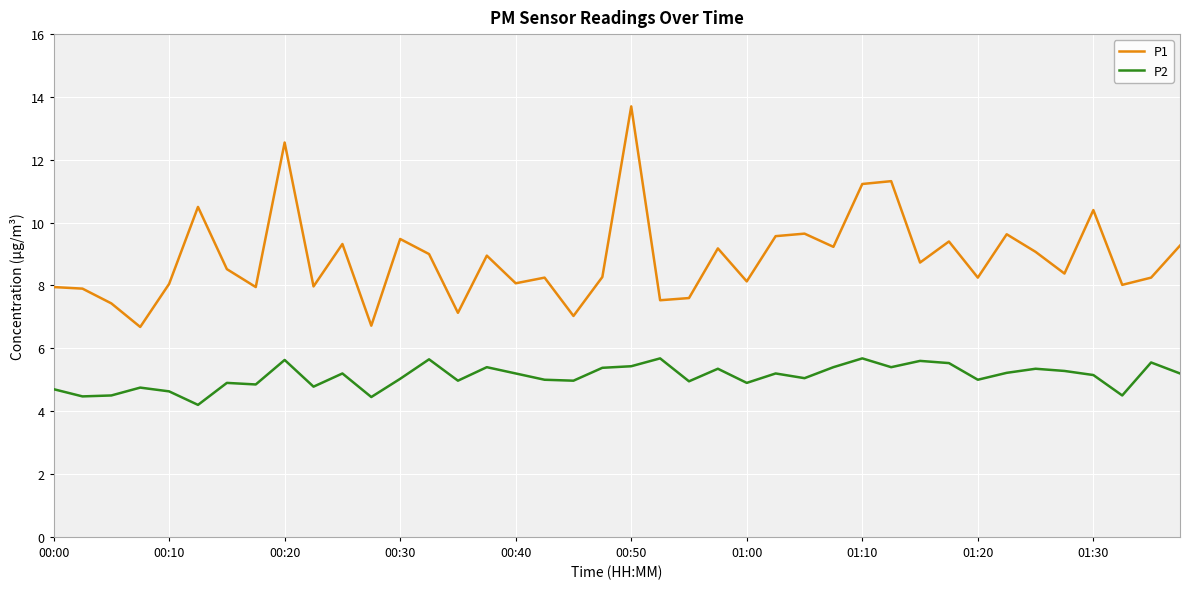

True or false: P2 and P1 cross at least once.

False